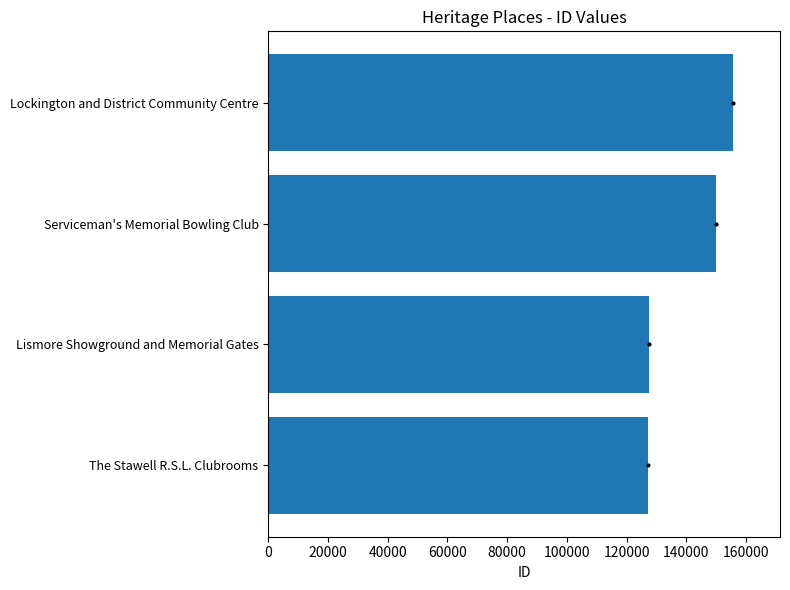

What is the sum of all values?

560530